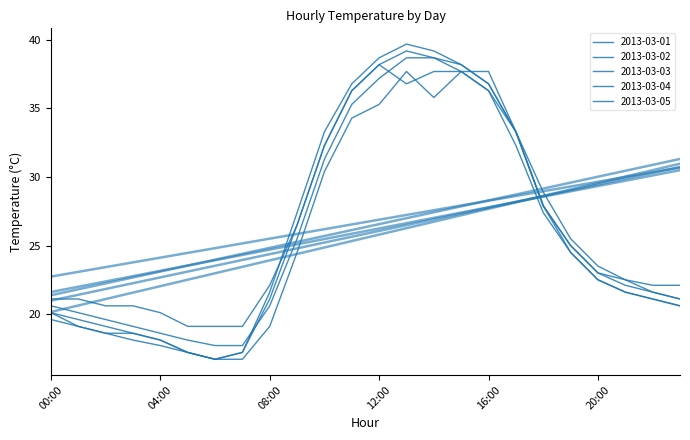

How many data points in 2013-03-04 are above 22?

12